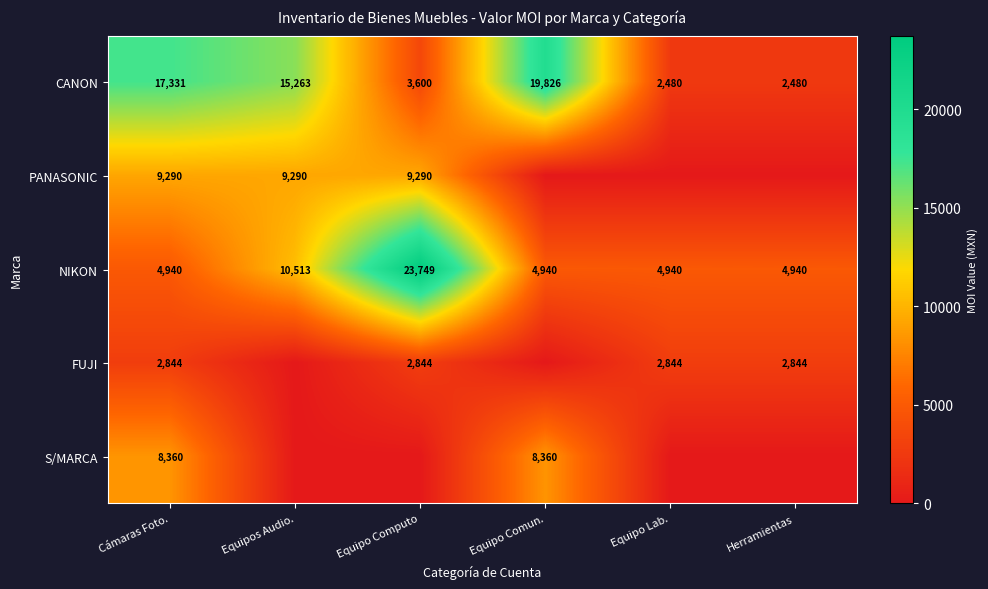

What is the minimum value for CANON?

2480